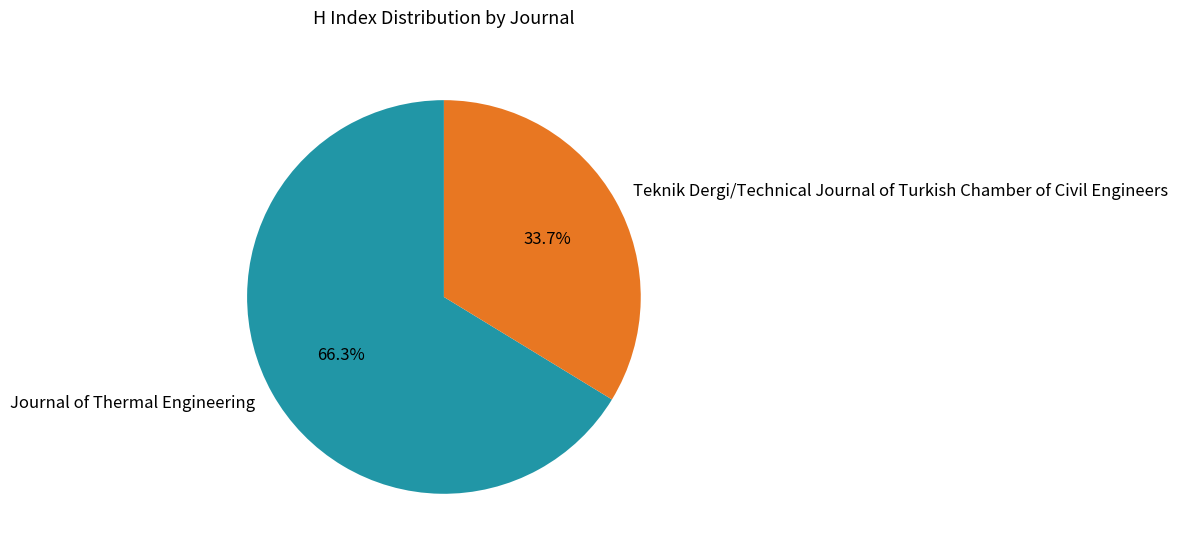

The Journal of Thermal Engineering slice represents 66% of the pie. True or false?

True